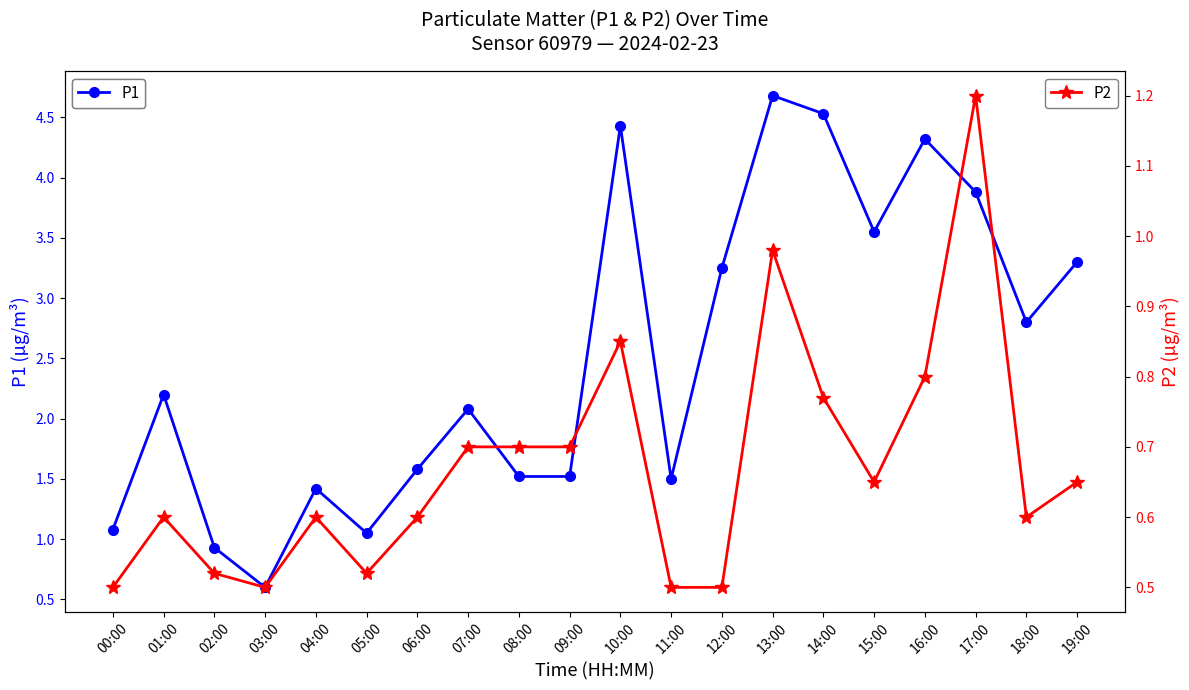

List the series in order of their overall mean, lowest first.

P2, P1